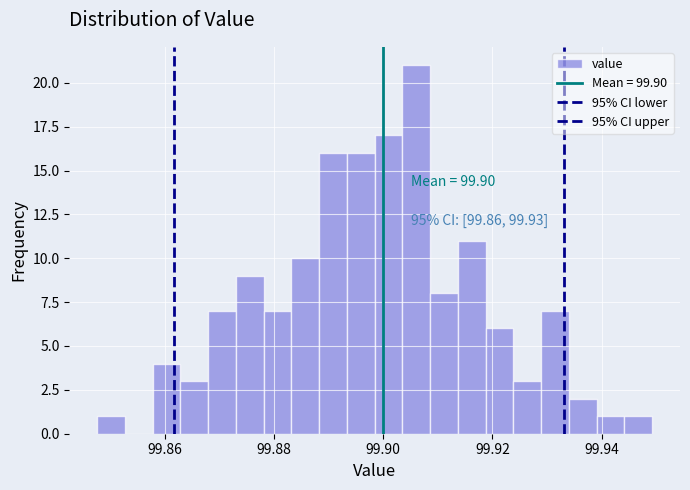

Read against the x-axis, roughly where is the centre of the tallest bar?

99.906